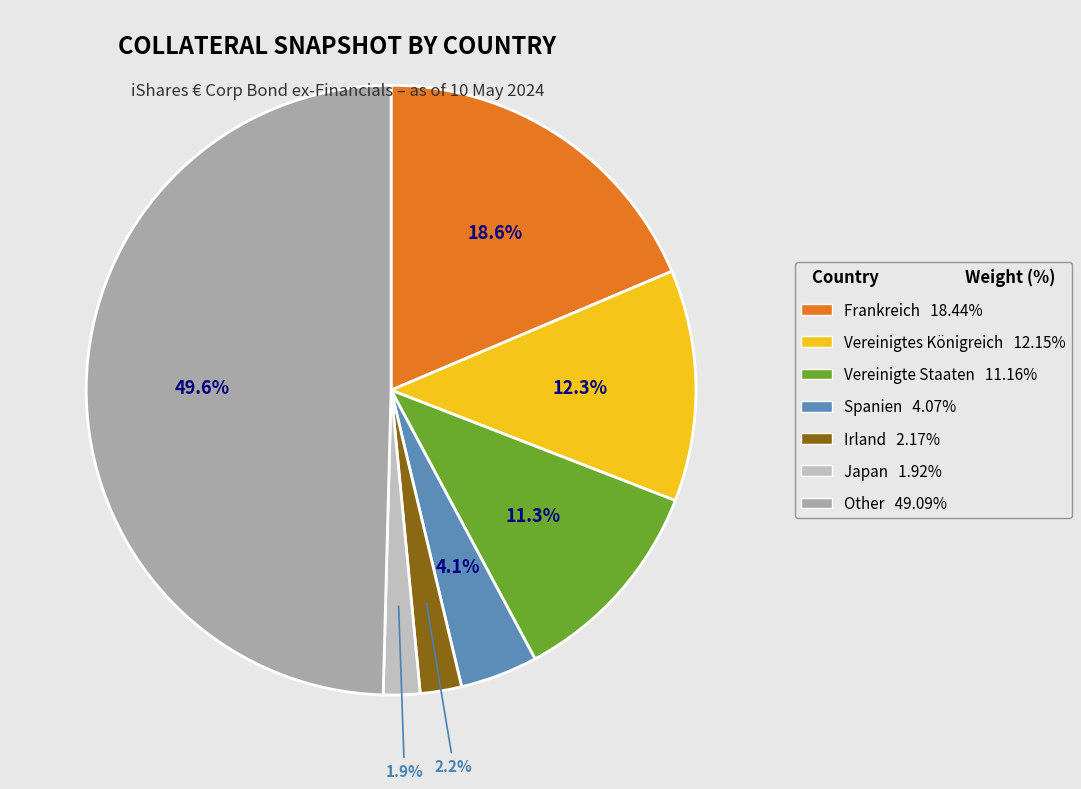

To the nearest percent, what portion does Vereinigte Staaten represent?

11%